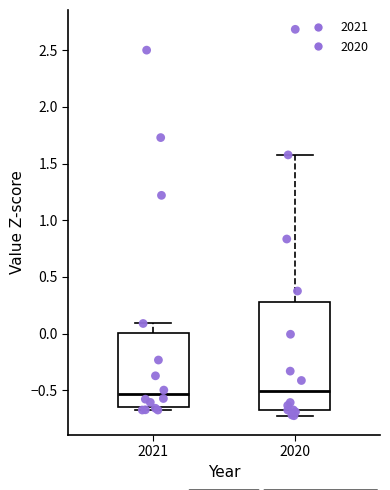

Where does the median line of the box at x = 2020 sit on the y-axis? The values are not printed on the chart, so give them approximately, as read against the axis.

-0.50